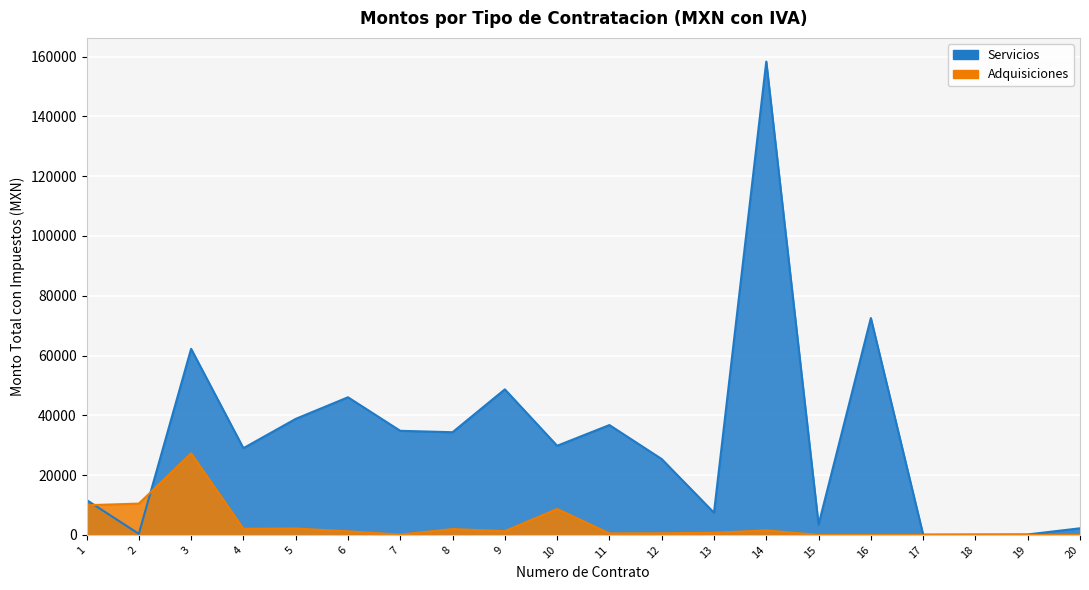

How many lines are shown in the chart?

2